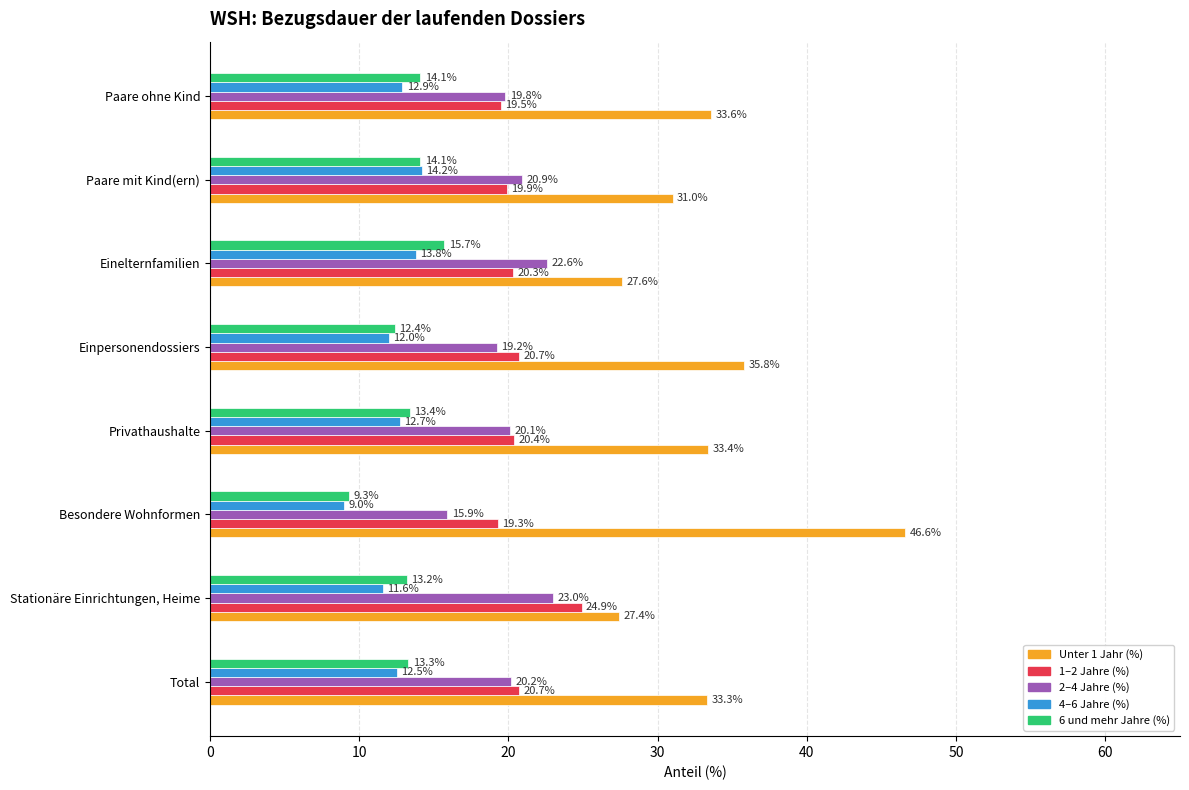

Which series has the largest total across all categories?

Unter 1 Jahr (%)